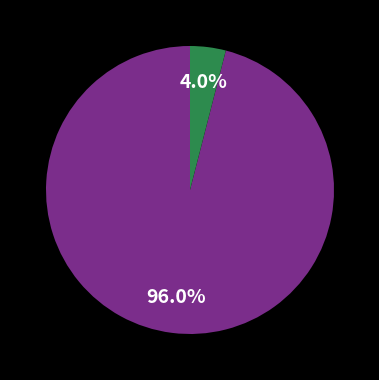

How many slices are in this pie chart?

2